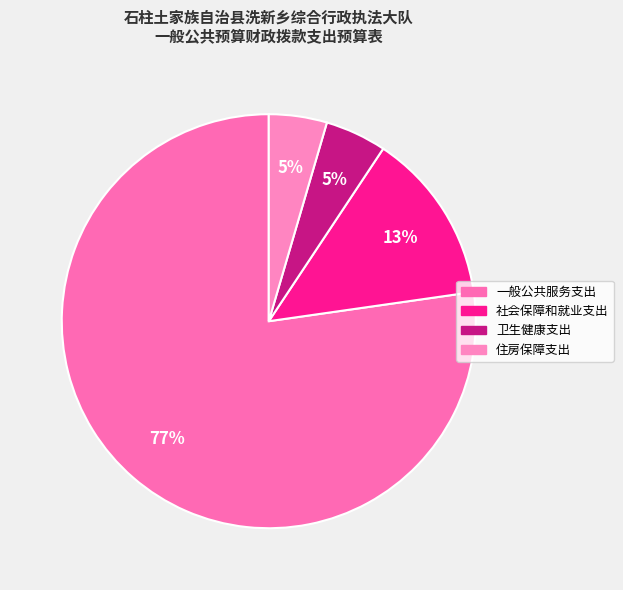

What is the change in value from 一般公共服务支出 to 住房保障支出?

-50.4